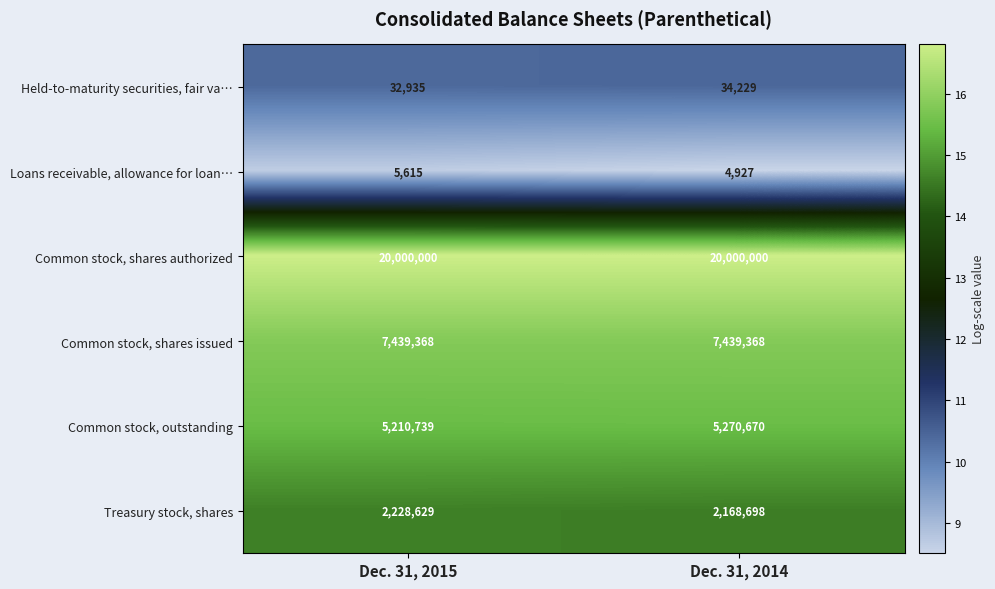

The value of Treasury stock, shares at Dec. 31, 2014 is 2168698. True or false?

True